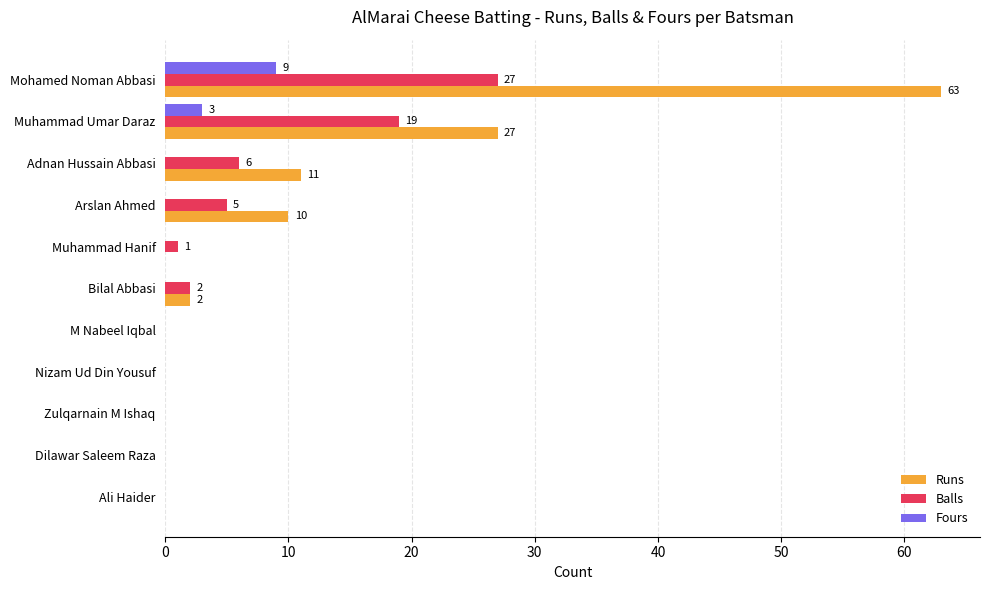

At which label is Runs closest to 31?

Muhammad Umar Daraz